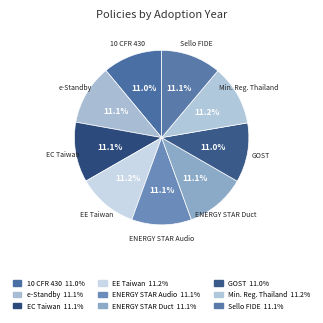

Count the number of slices in the pie.

9